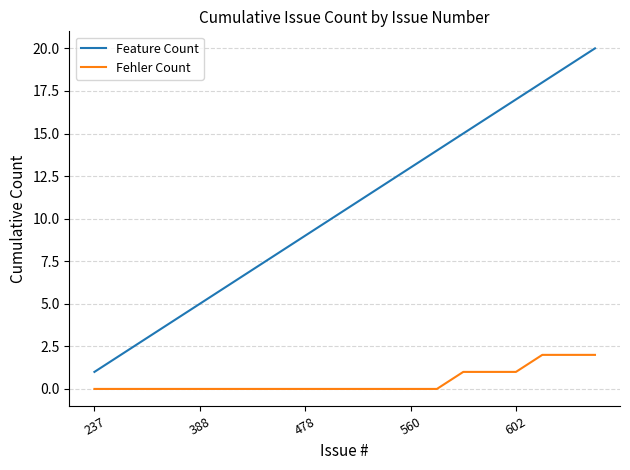

True or false: Feature Count and Fehler Count intersect in this chart.

False